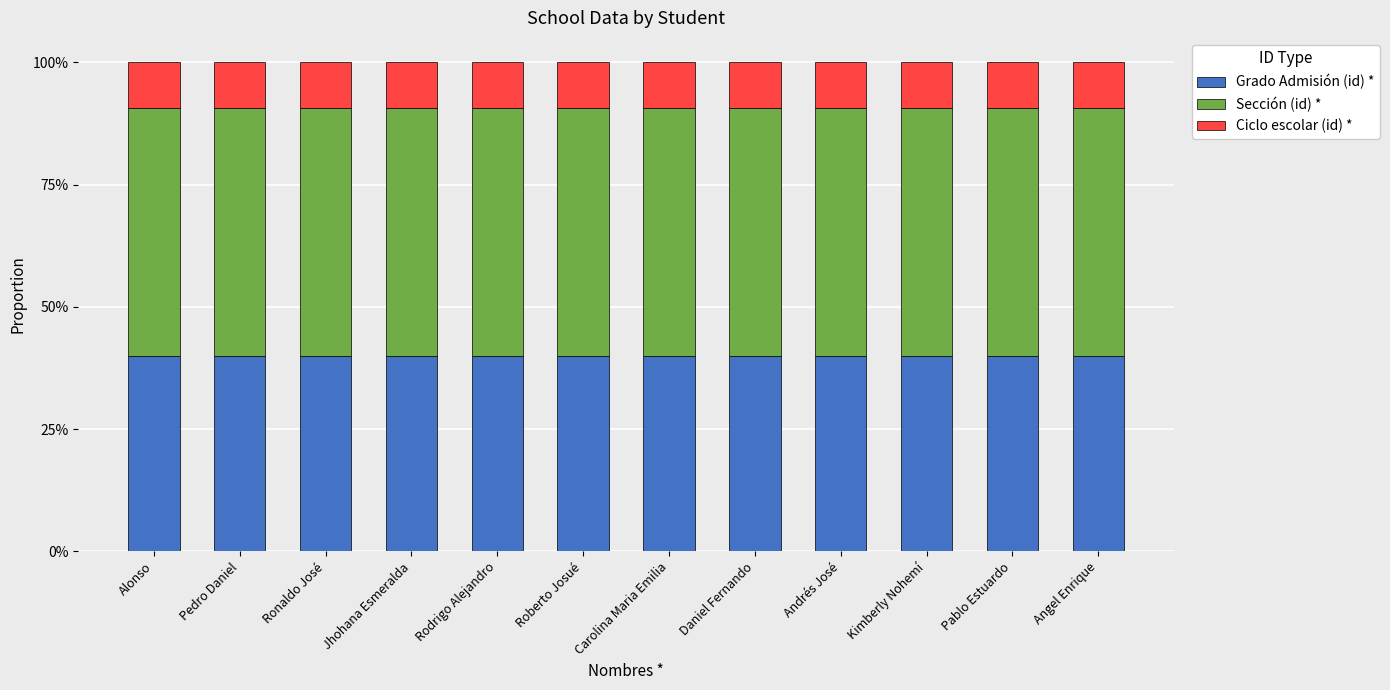

What are all the series names shown in the legend?

Grado Admisión (id) *, Sección (id) *, Ciclo escolar (id) *